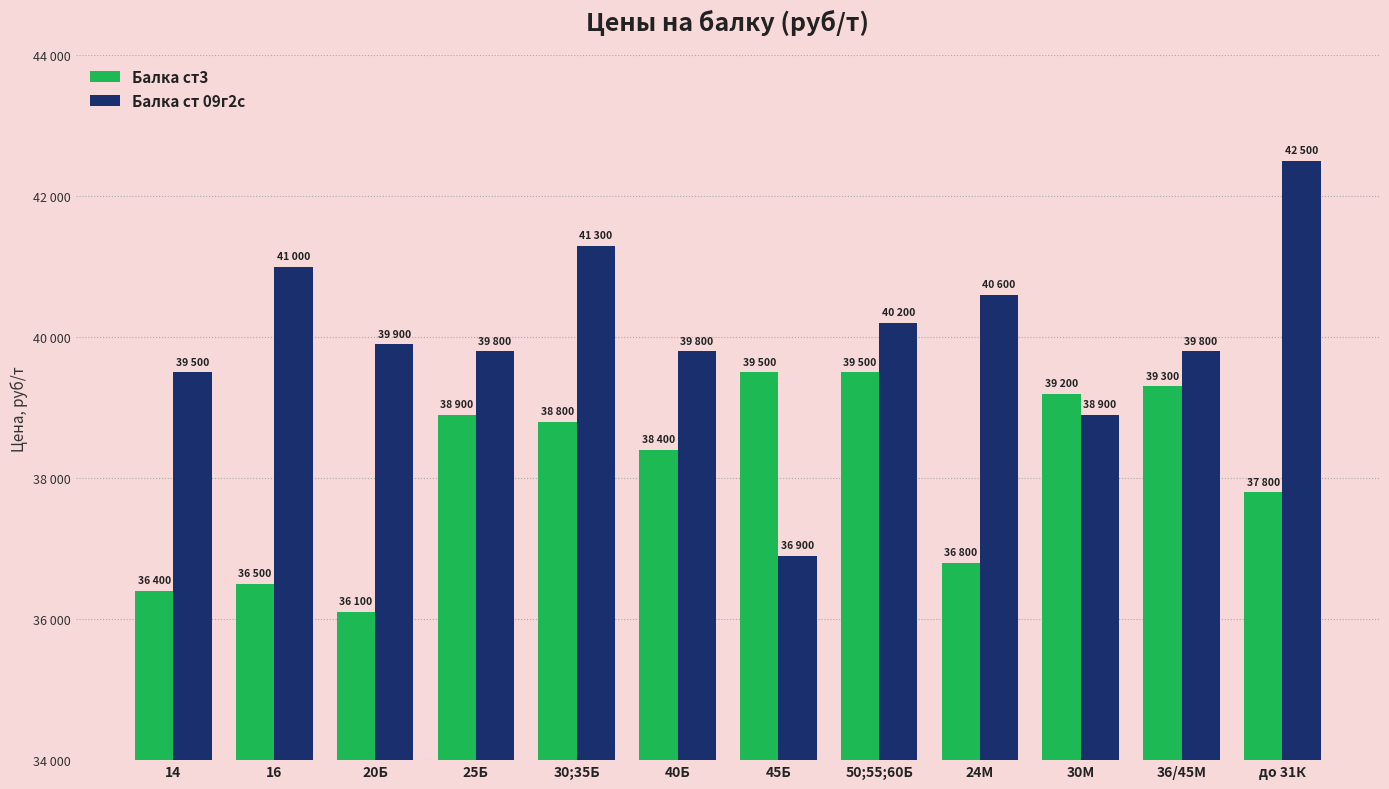

Reading left to right, transcribe all the data shown in this chart.

Балка ст3: 14=36400	16=36500	20Б=36100	25Б=38900	30;35Б=38800	40Б=38400	45Б=39500	50;55;60Б=39500	24М=36800	30М=39200	36/45М=39300	до 31К=37800
Балка ст 09г2с: 14=39500	16=41000	20Б=39900	25Б=39800	30;35Б=41300	40Б=39800	45Б=36900	50;55;60Б=40200	24М=40600	30М=38900	36/45М=39800	до 31К=42500